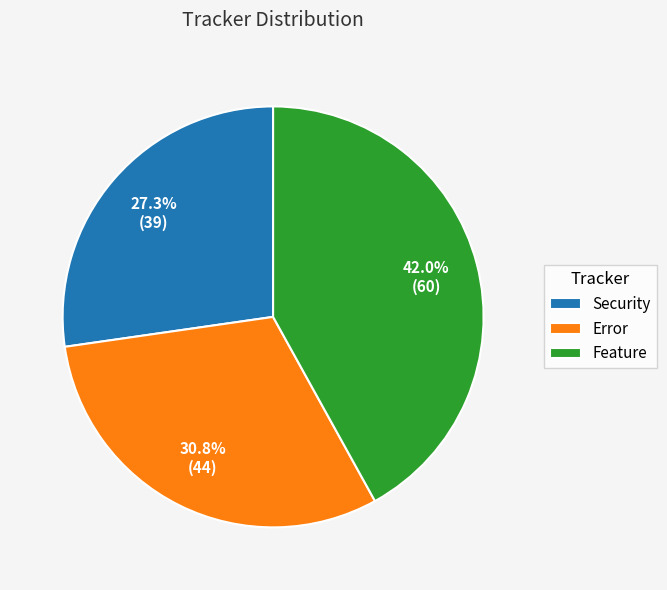

What is the ratio of the value at Security to the value at Error?

0.9